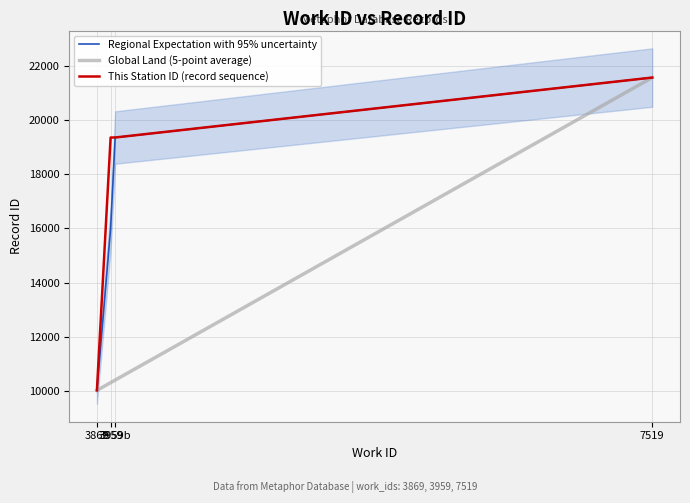

At which category is the sum across all series the highest?

7519